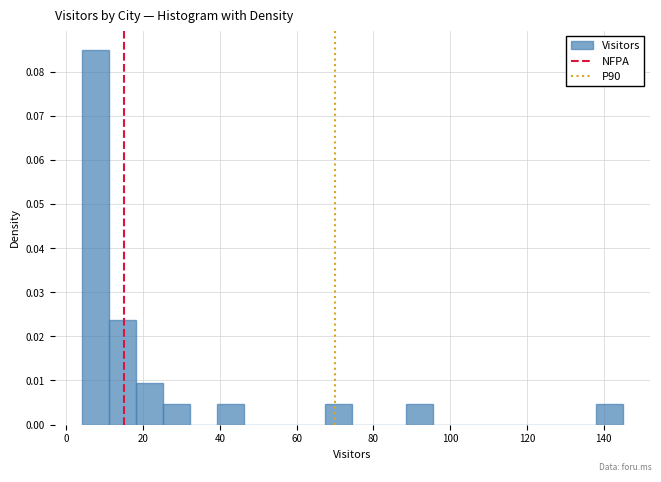

Read against the x-axis, roughly where is the centre of the tallest bar?

8